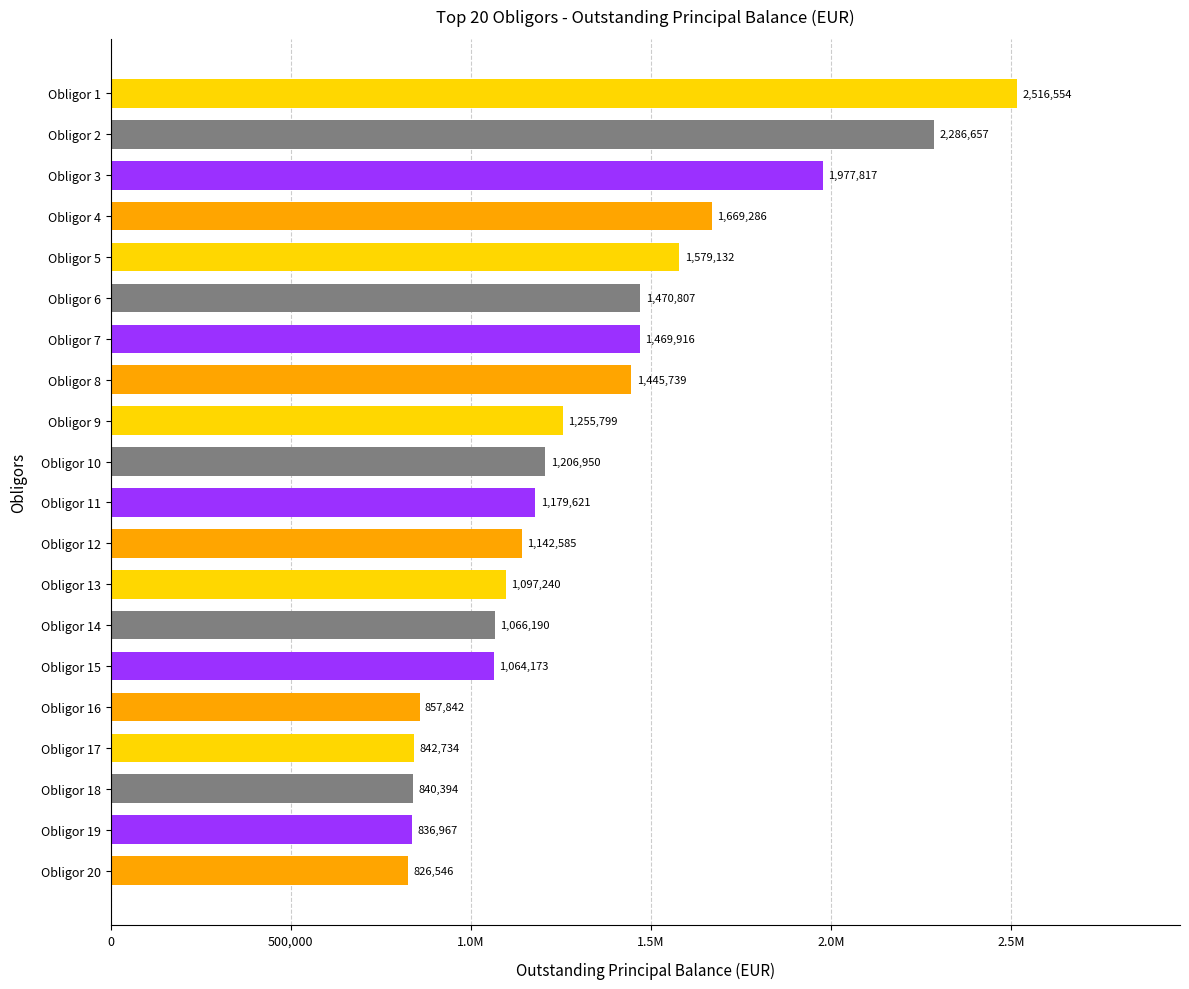

Does the chart contain any negative values?

No